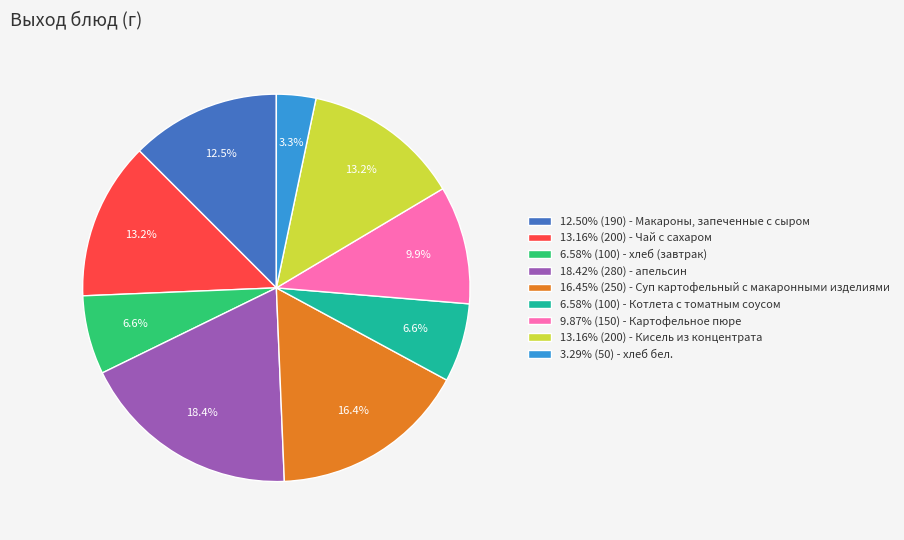

Is there any slice that represents more than half of the pie?

No